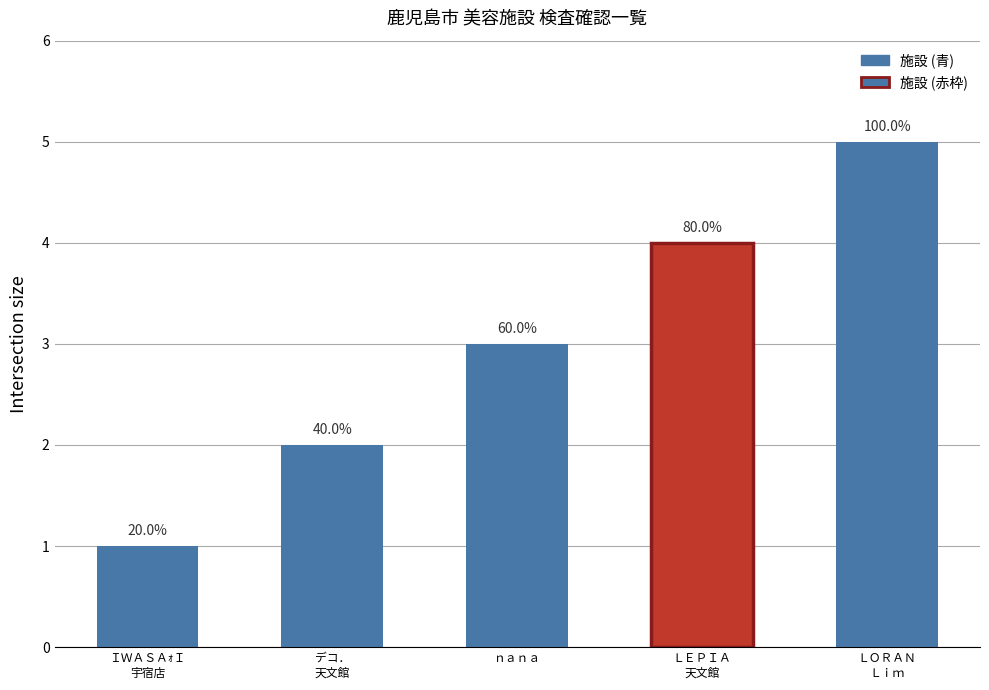

Are the bars horizontal?

No